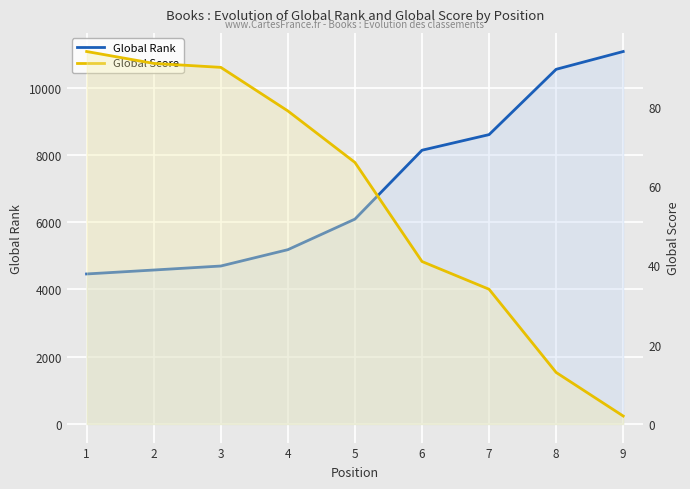

At which category is the sum across all series the highest?

9